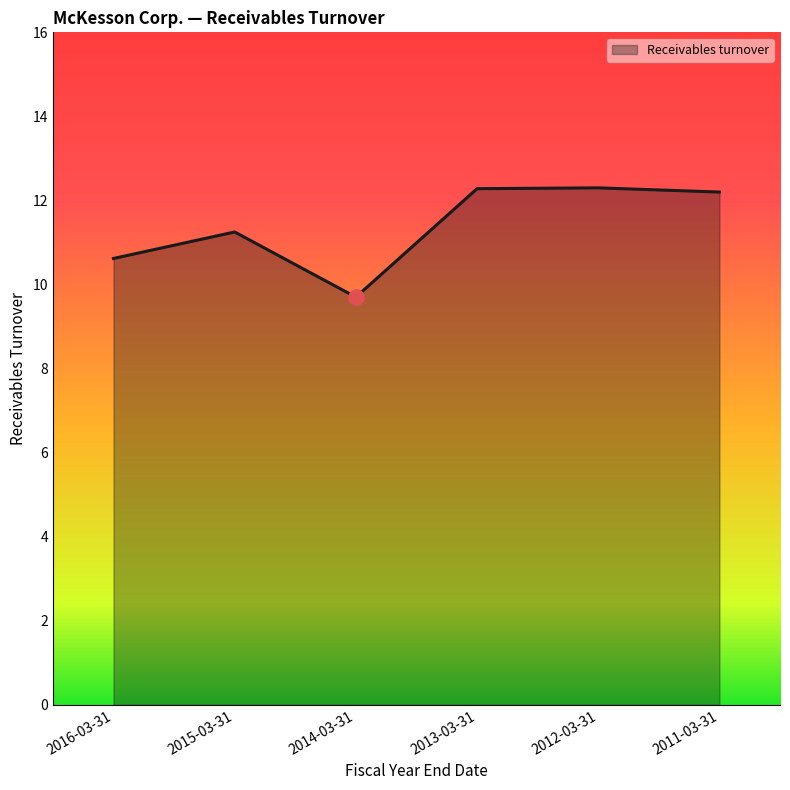

Between 2011-03-31 and 2016-03-31, which is larger?

2011-03-31